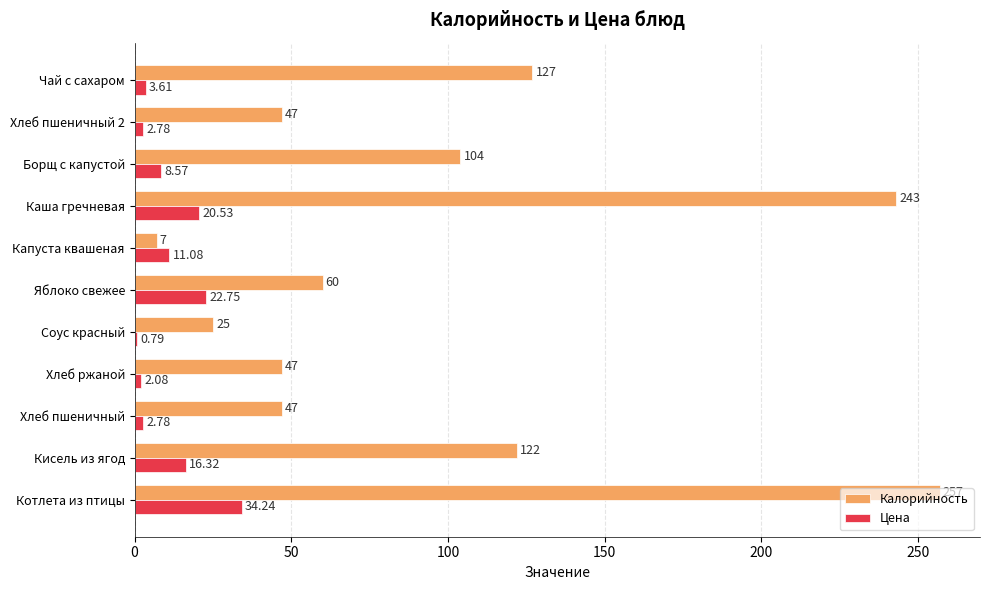

Which series has the largest total across all categories?

Калорийность